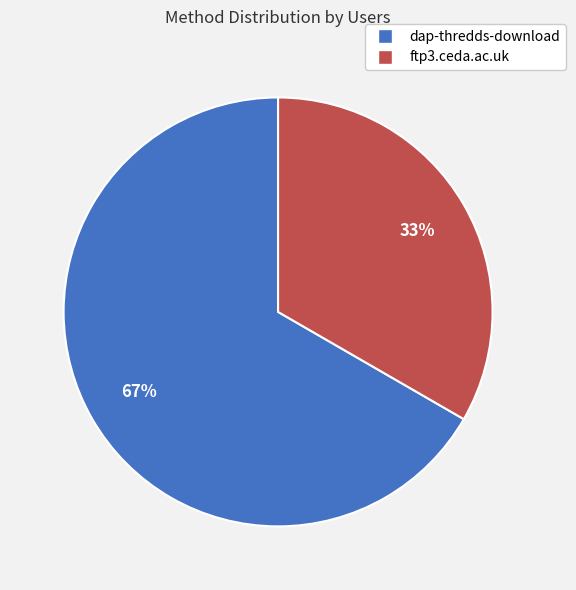

To the nearest percent, what is the average slice percentage?

50%